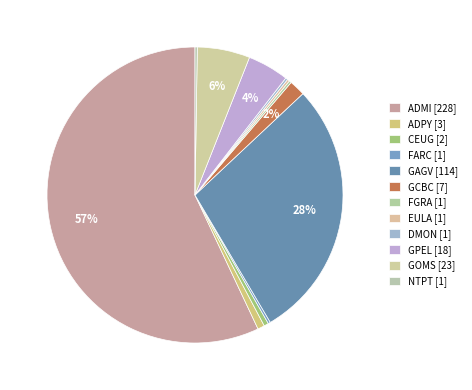

To the nearest percent, what is the average slice percentage?

8%